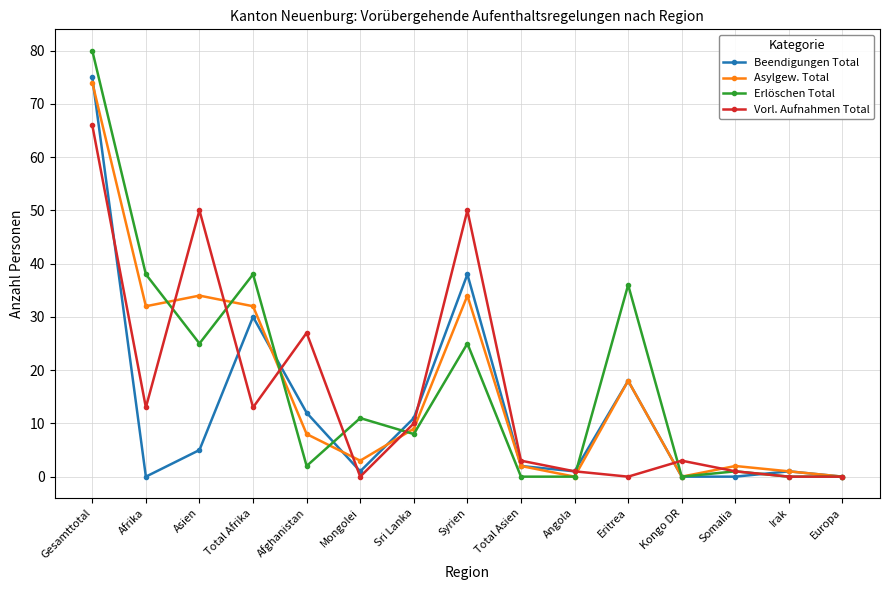

True or false: Erlöschen Total has a value of 0 at Irak.

True